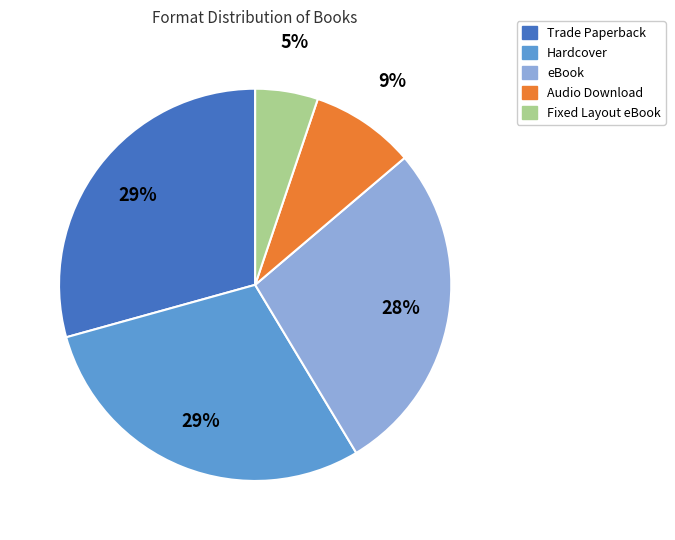

What percentage is the Fixed Layout eBook slice, to the nearest percent?

5%